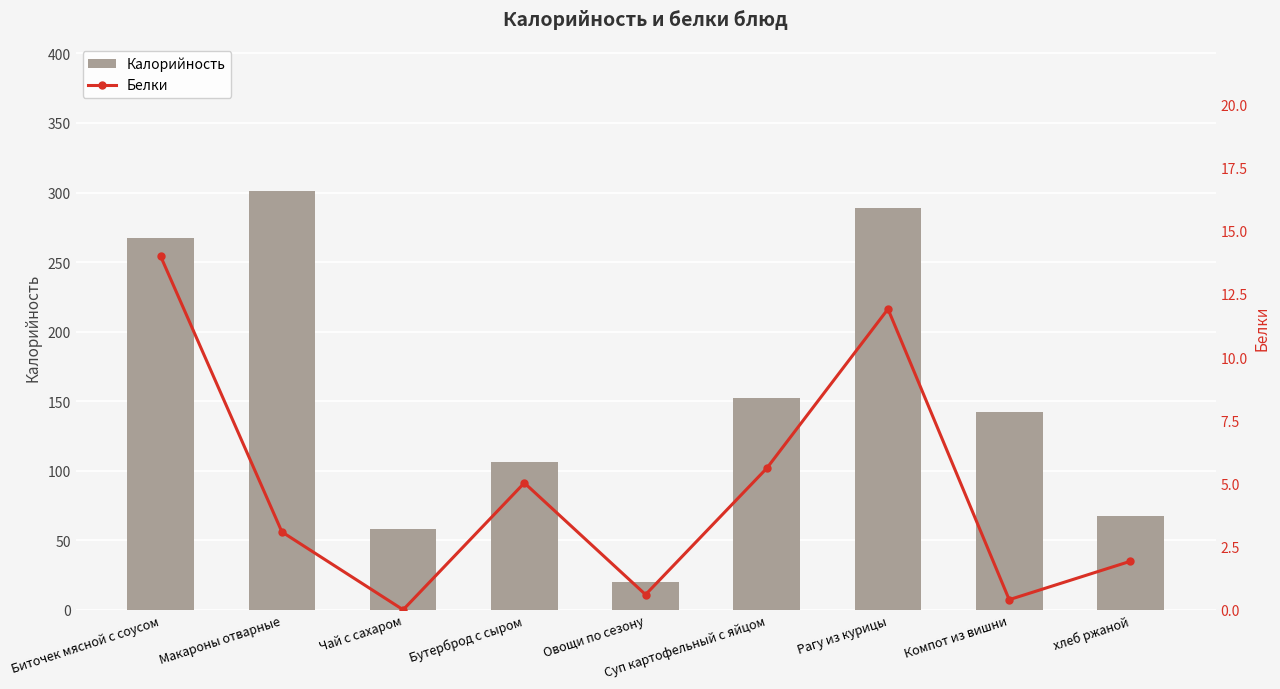

List the series in order of their overall mean, lowest first.

Белки, Калорийность